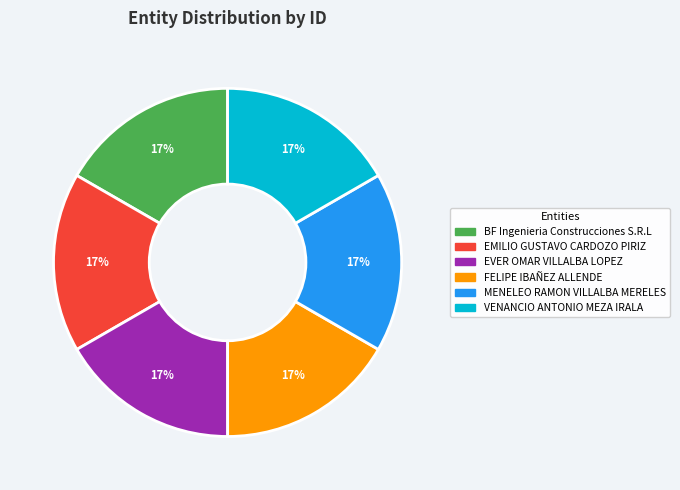

To the nearest percent, what is the combined percentage of EVER OMAR VILLALBA LOPEZ and VENANCIO ANTONIO MEZA IRALA?

33%